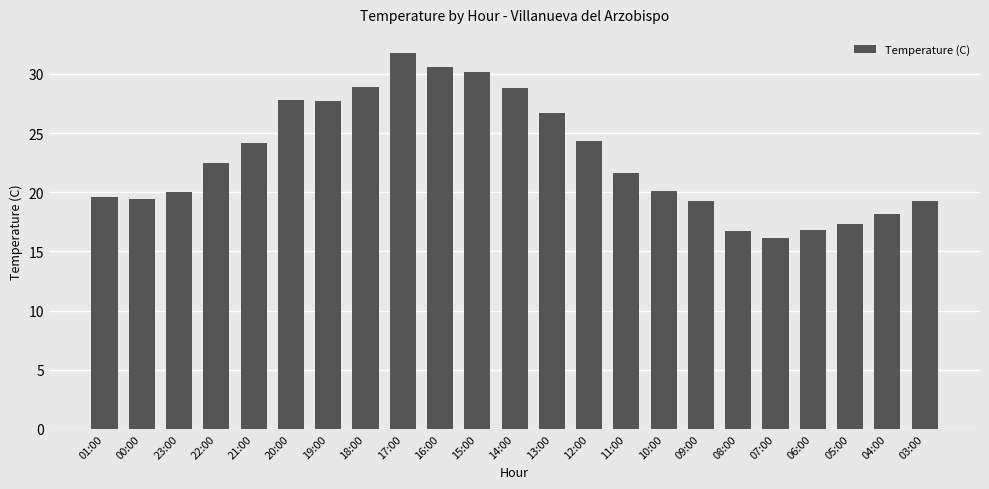

What is the change in value from 13:00 to 09:00?

-7.4